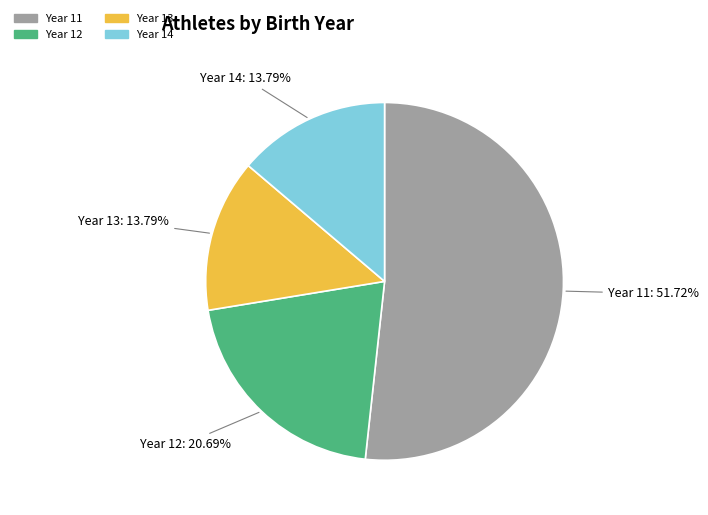

How many segments does this pie chart have?

4